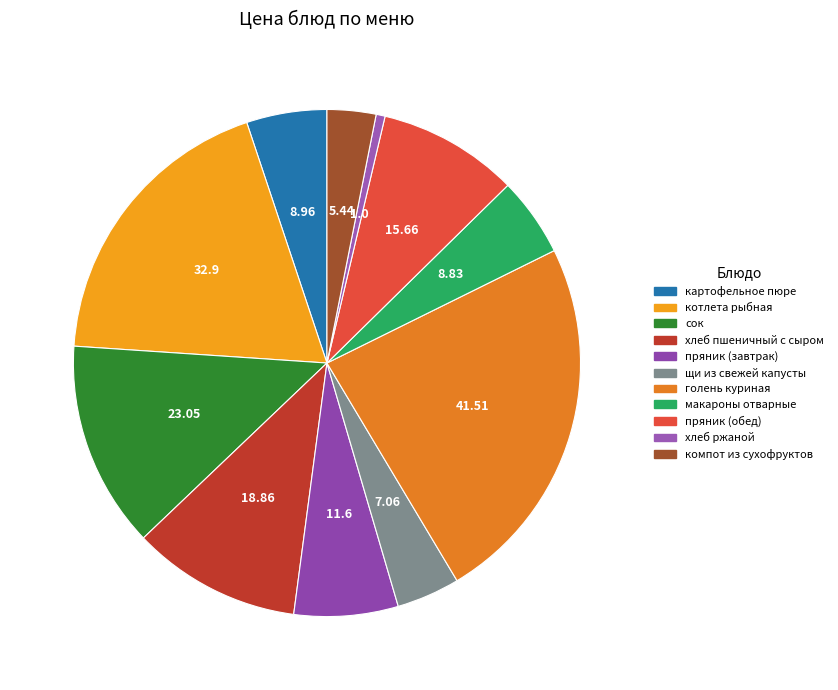

Is there a majority slice in this chart?

No